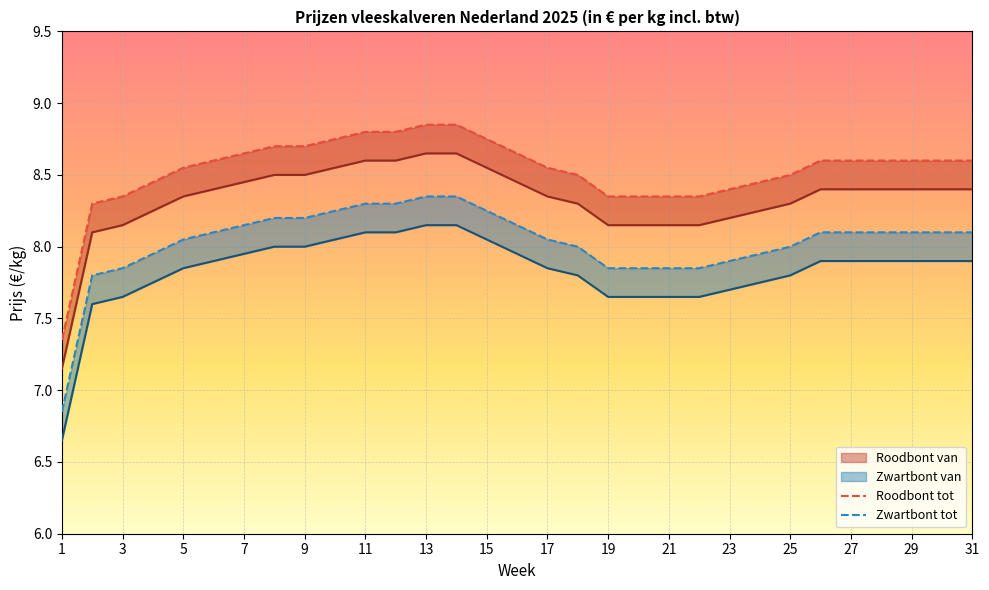

True or false: Zwartbont tot and Roodbont van intersect in this chart.

False